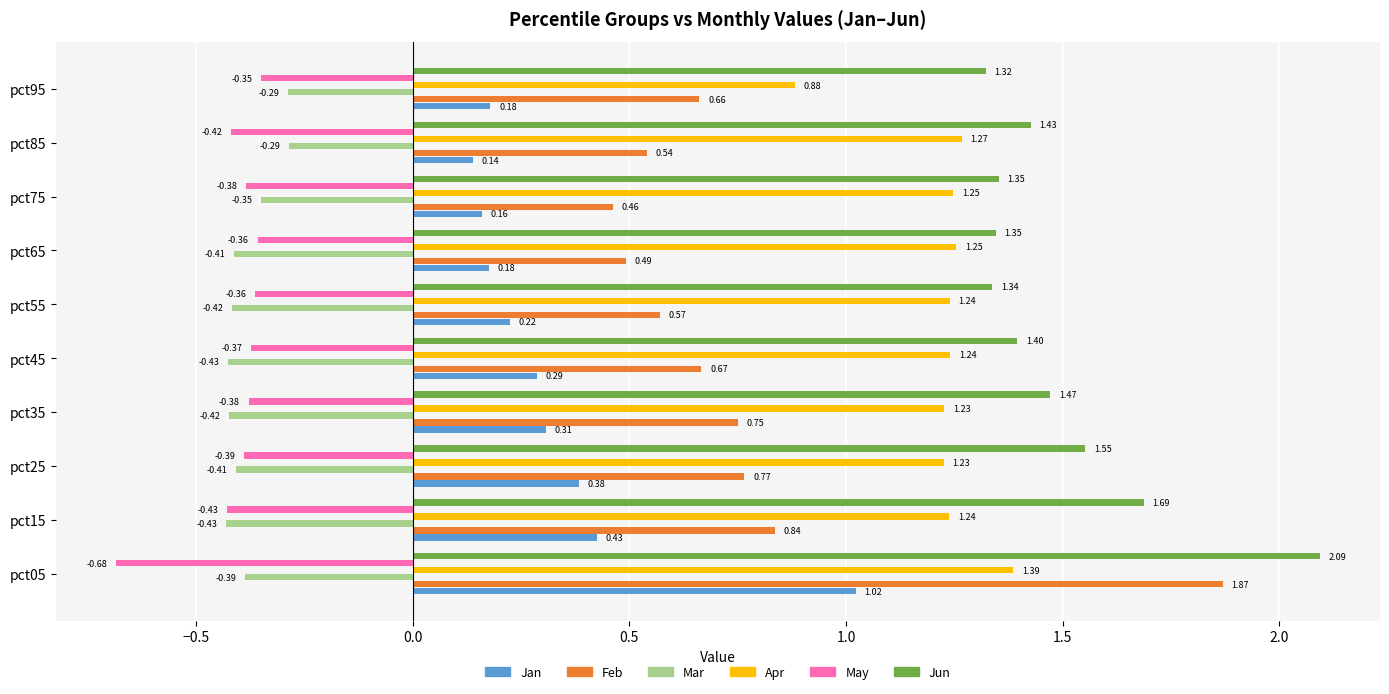

At how many categories does at least one series exceed 1?

10